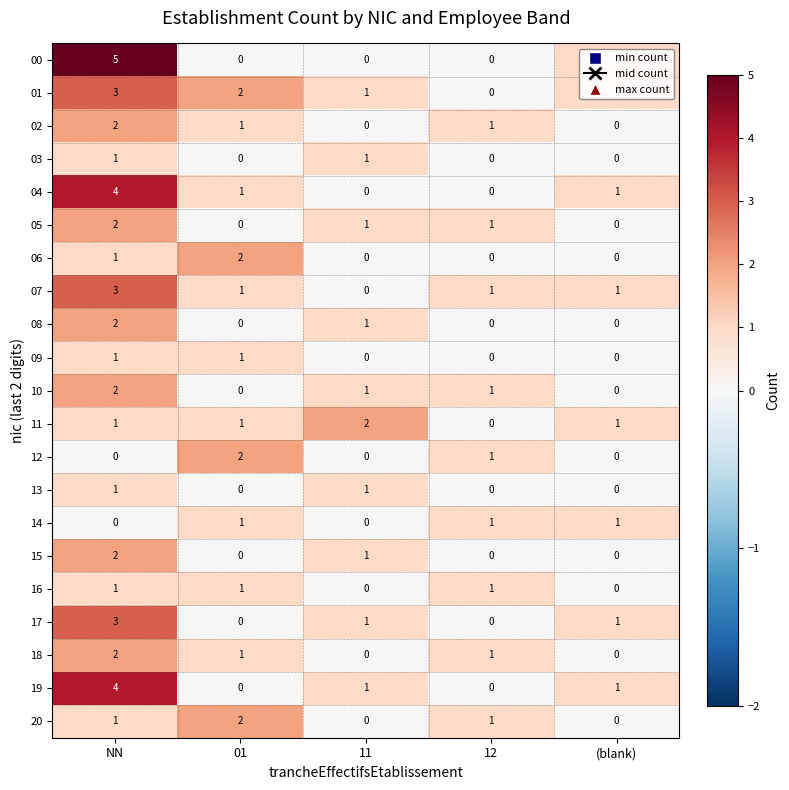

How many series are shown in this chart?

21